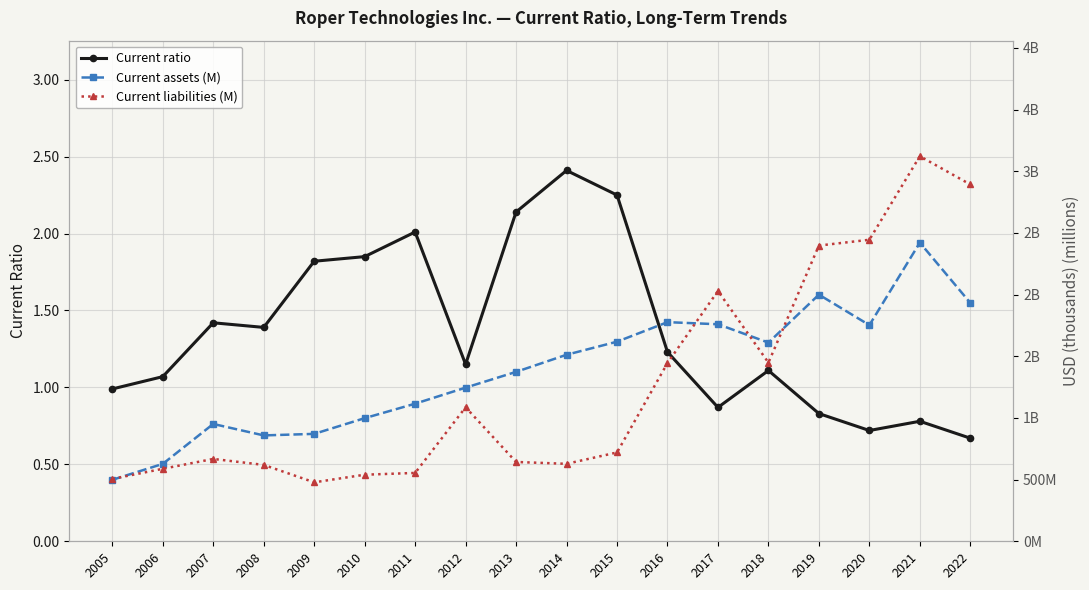

Between 2005 and 2018, which series saw the biggest shift?

Current assets (M)